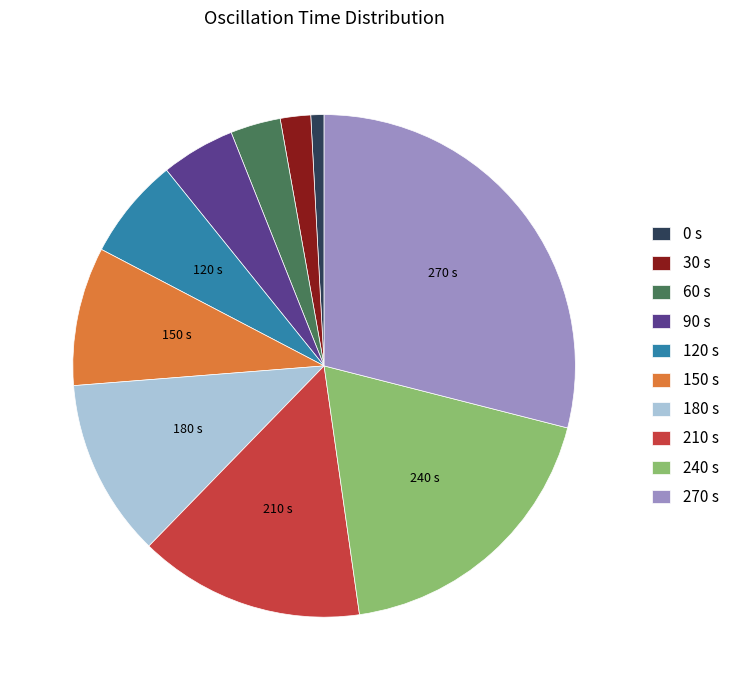

Between 150 s and 210 s, which is larger?

210 s